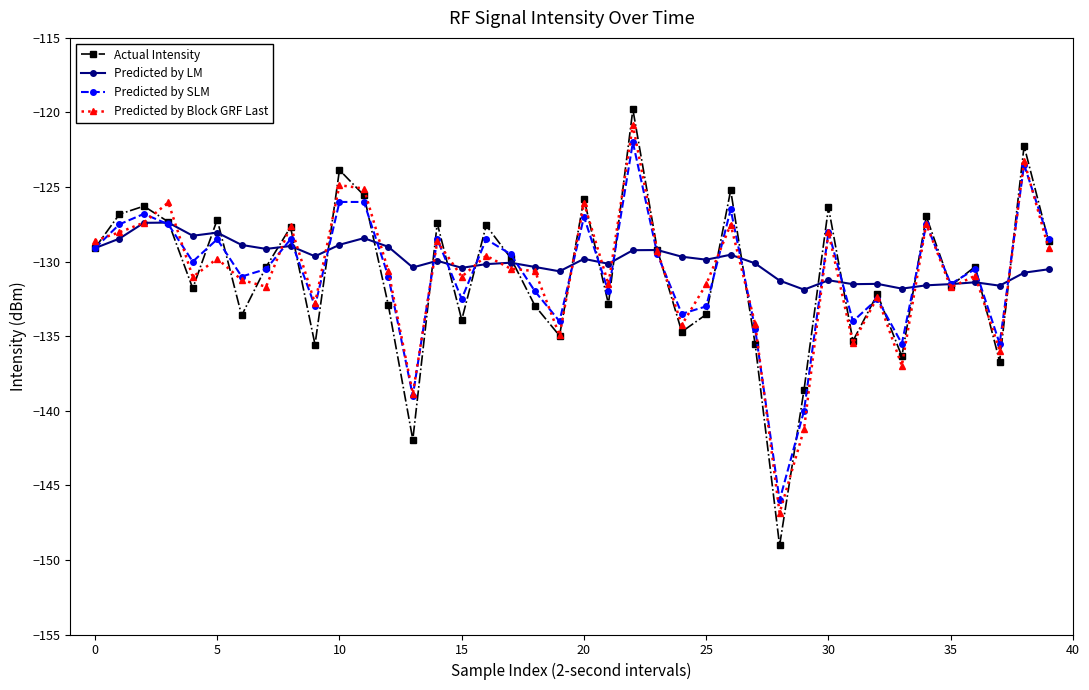

In Predicted by SLM, how many points are lower than both neighbors (excluding endpoints)?

13